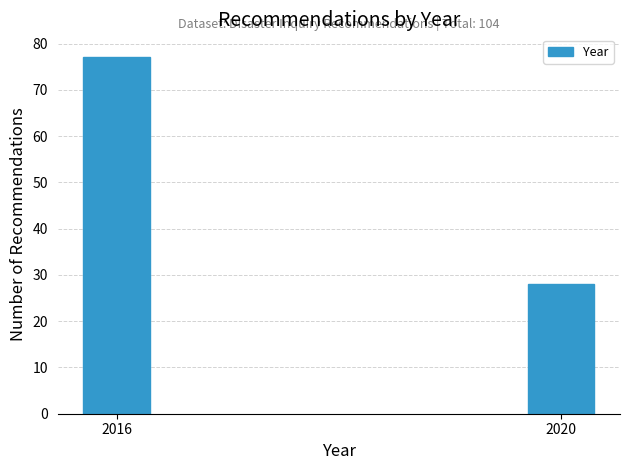

Reading right to left, extract all data points from this chart.

28	77